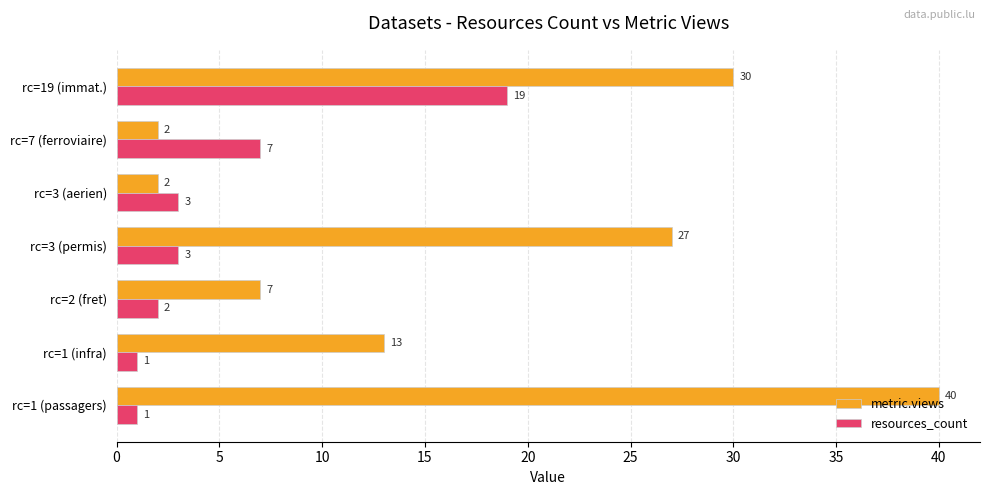

Rank the series by their average value, from highest to lowest.

metric.views, resources_count